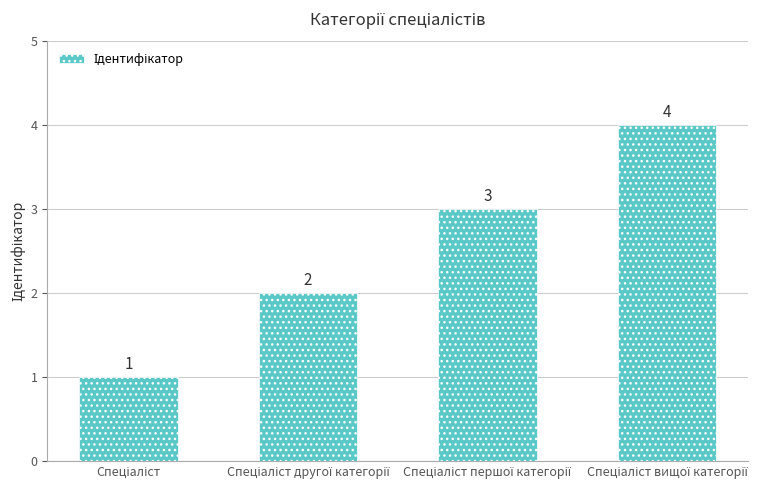

Count the values in the range 2 to 4.

3